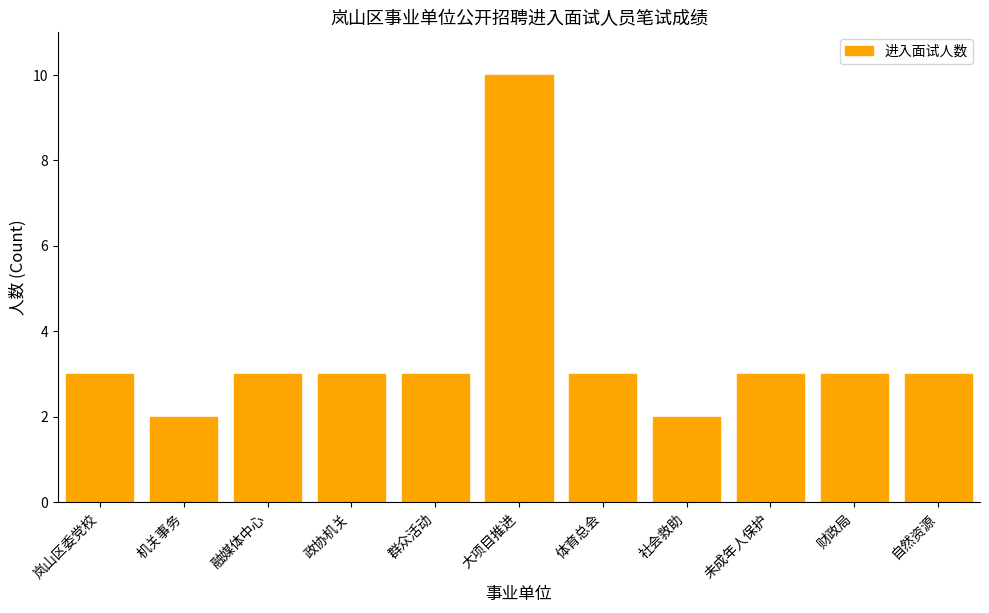

The value at 体育总会 is 1. True or false?

False